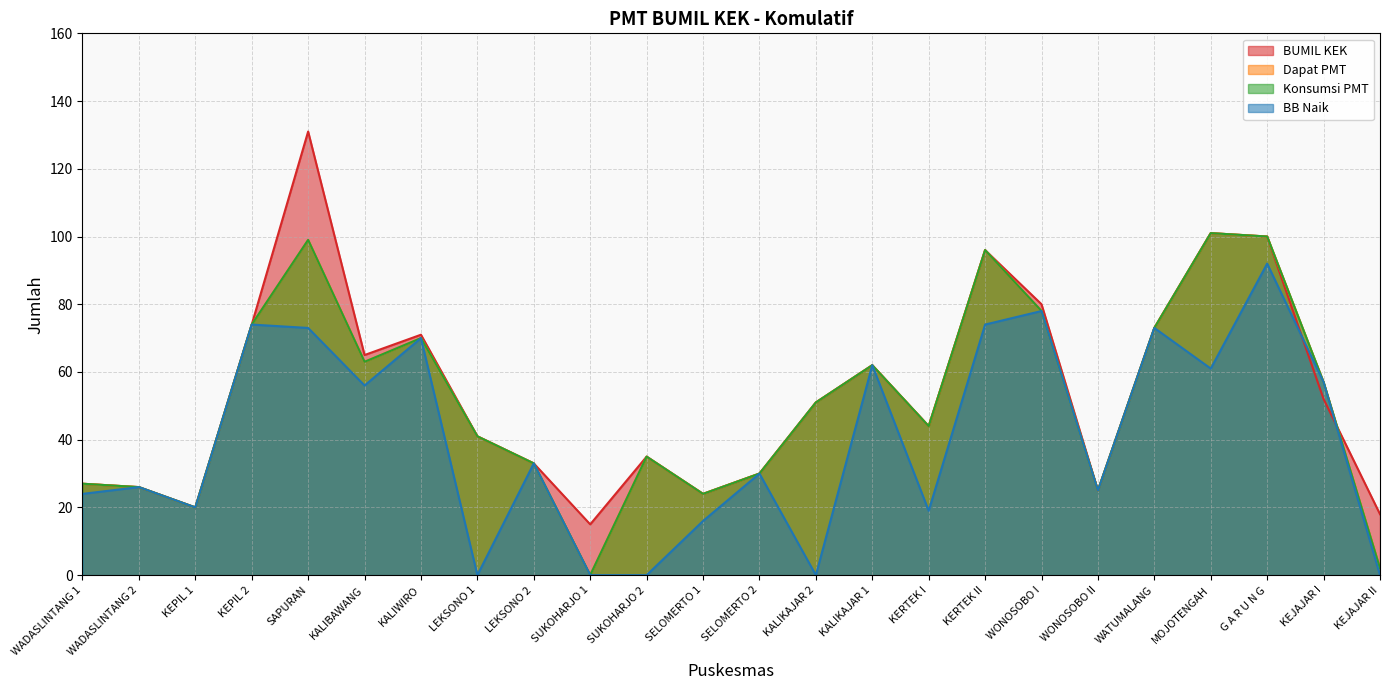

Which category has the lowest value in the BB Naik series?

LEKSONO 1